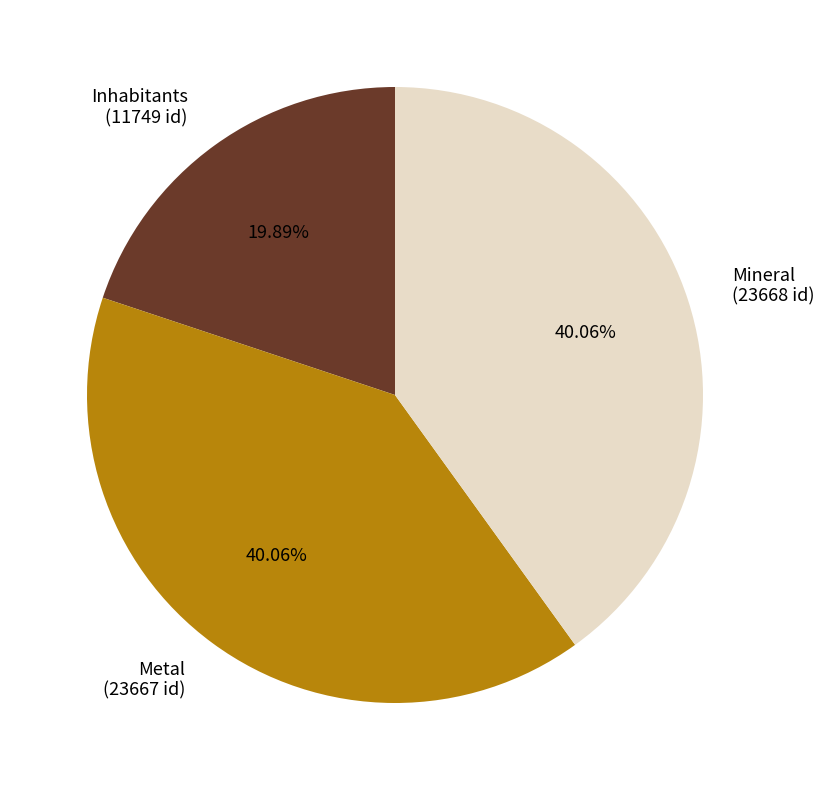

True or false: Mineral accounts for 29% of the total.

False